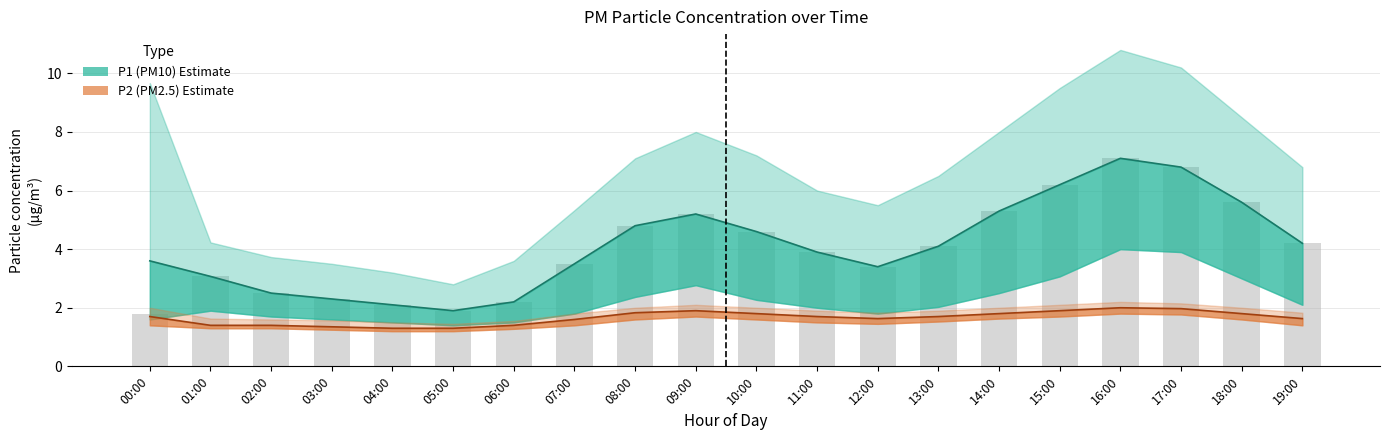

What is the sum of the P1_lower values at 06:00 and 12:00?

3.3